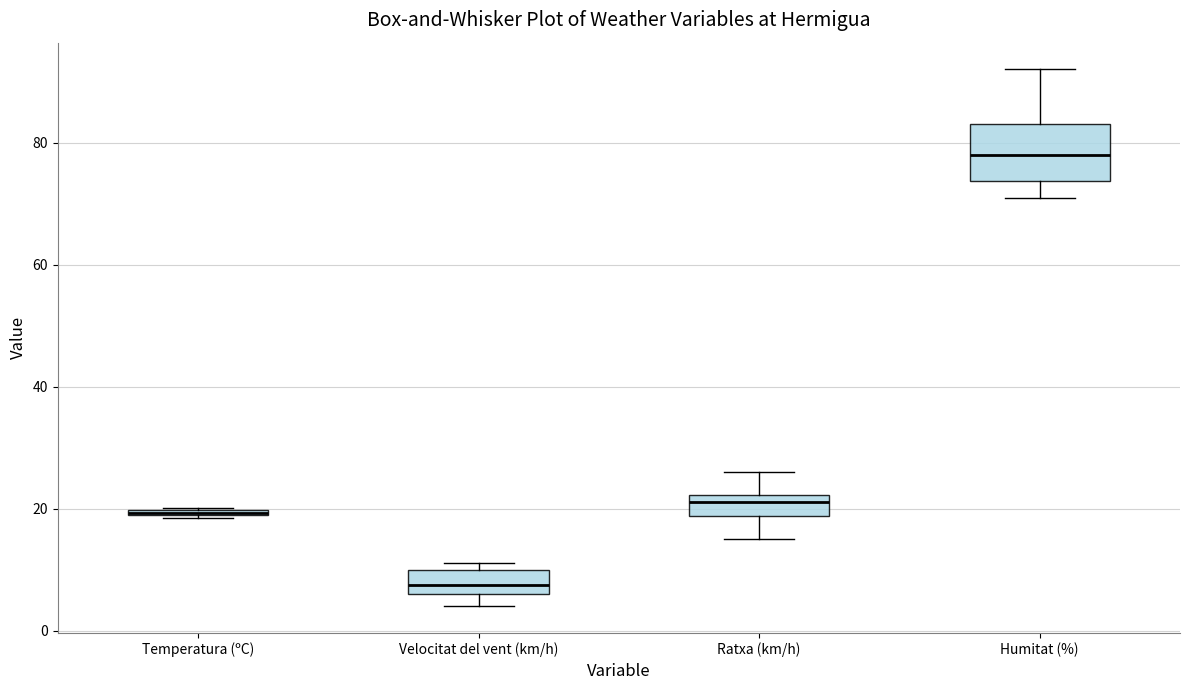

Where is the lower edge of the box for Humitat (%) on the y-axis? The values are not printed on the chart, so give them approximately, as read against the axis.

74